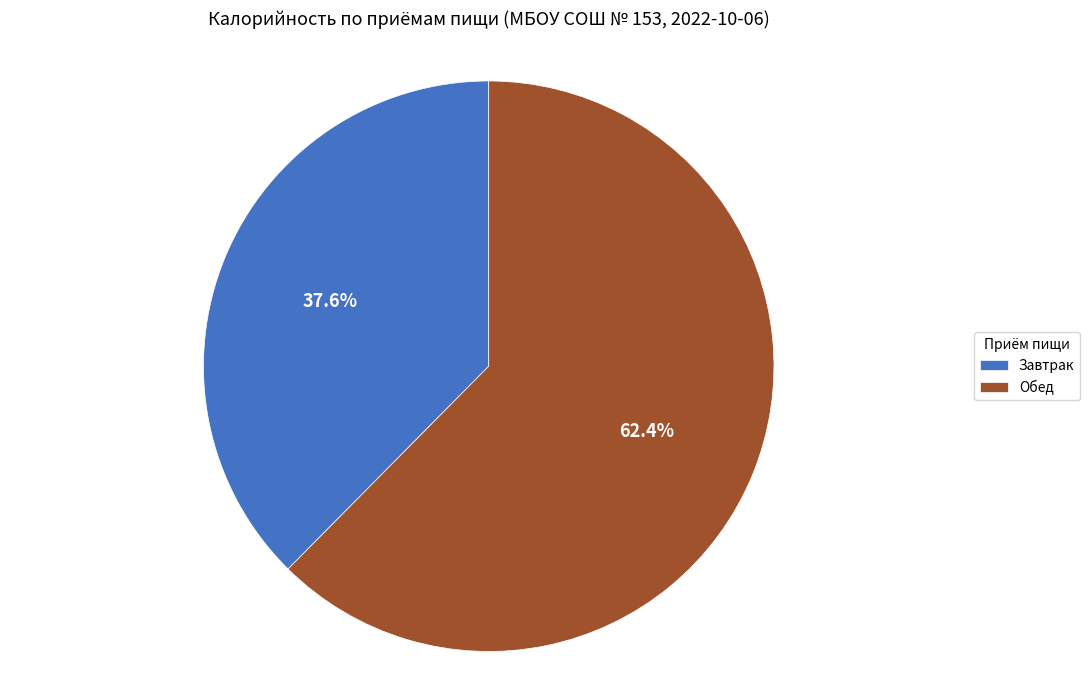

How many slices are in this pie chart?

2